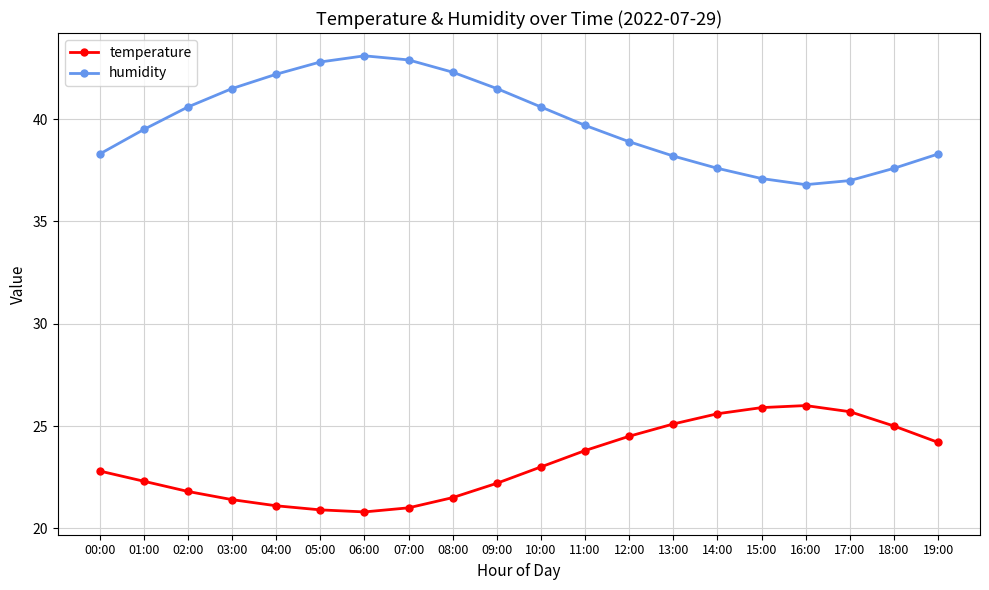

What is the difference between the maximum and second lowest values in the temperature series?

5.1